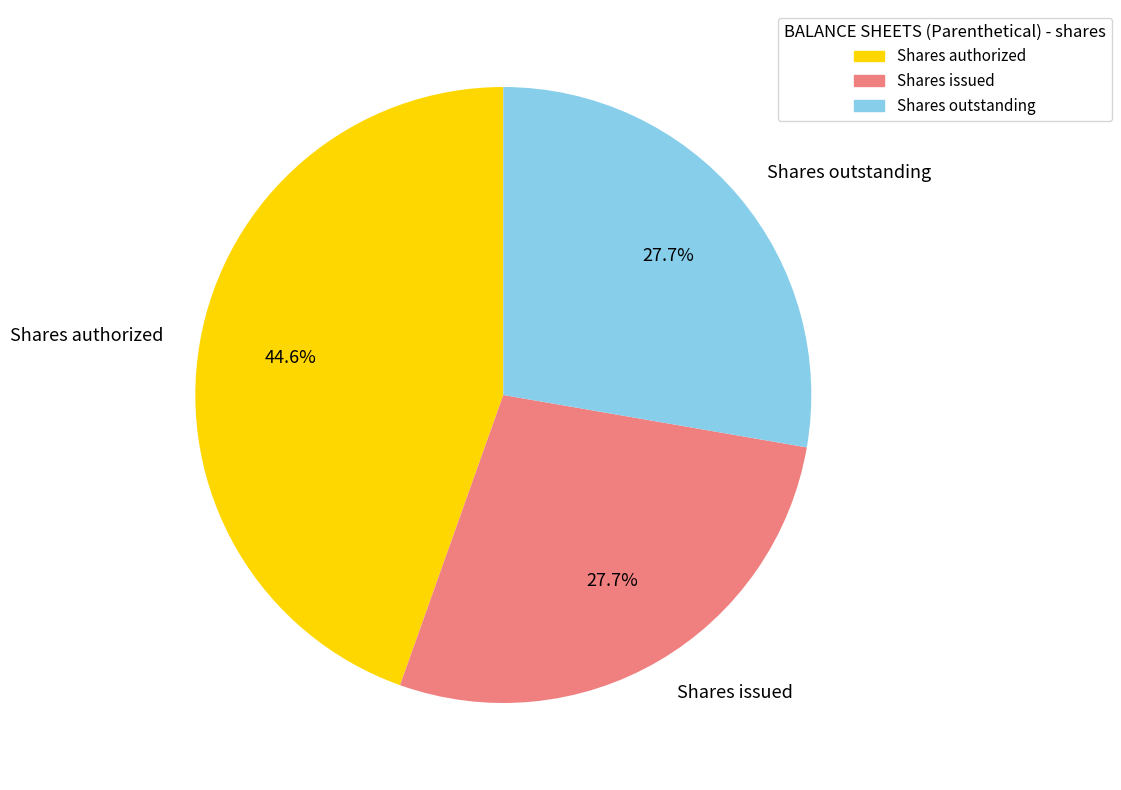

Count the number of slices in the pie.

3